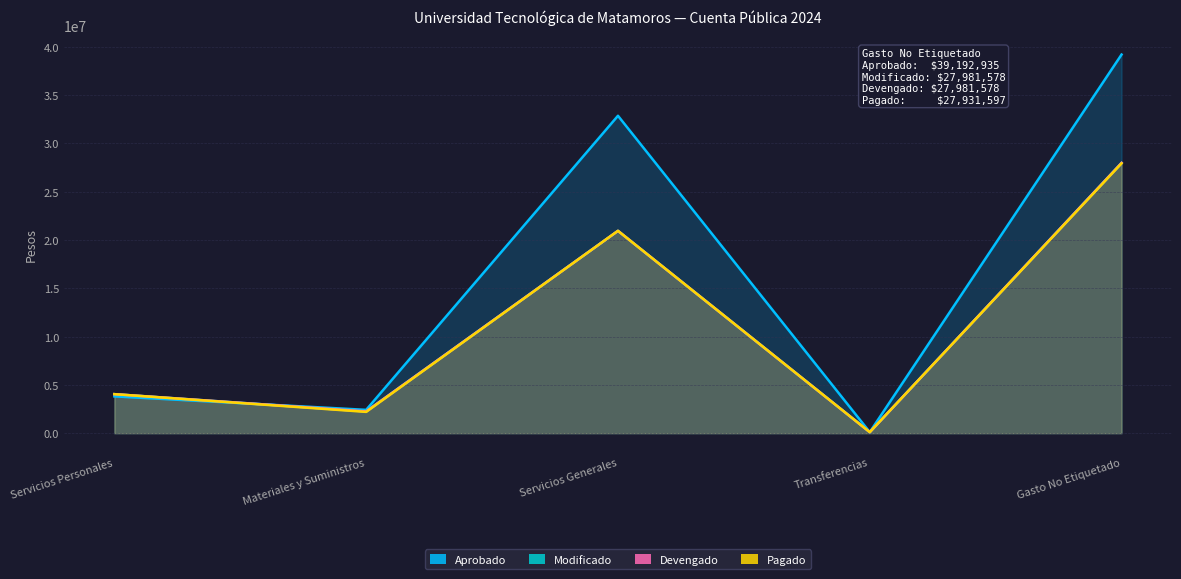

True or false: Devengado has a value of 27981578 at Gasto No Etiquetado.

True